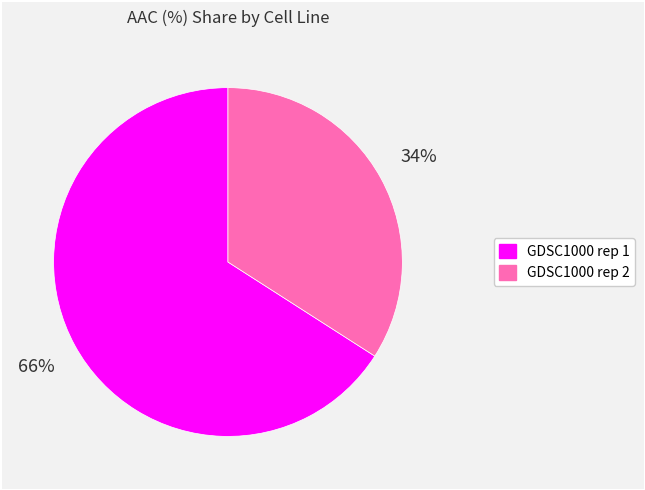

To the nearest percent, what is the combined percentage of GDSC1000 rep 2 and GDSC1000 rep 1?

100%